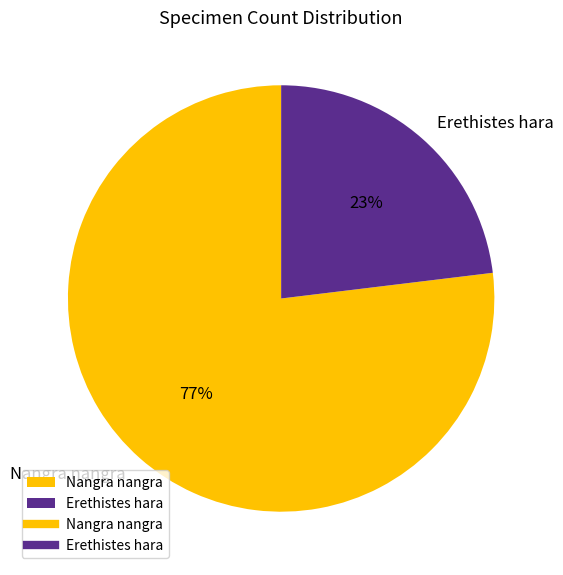

Rank the categories by value from lowest to highest.

Erethistes hara, Nangra nangra